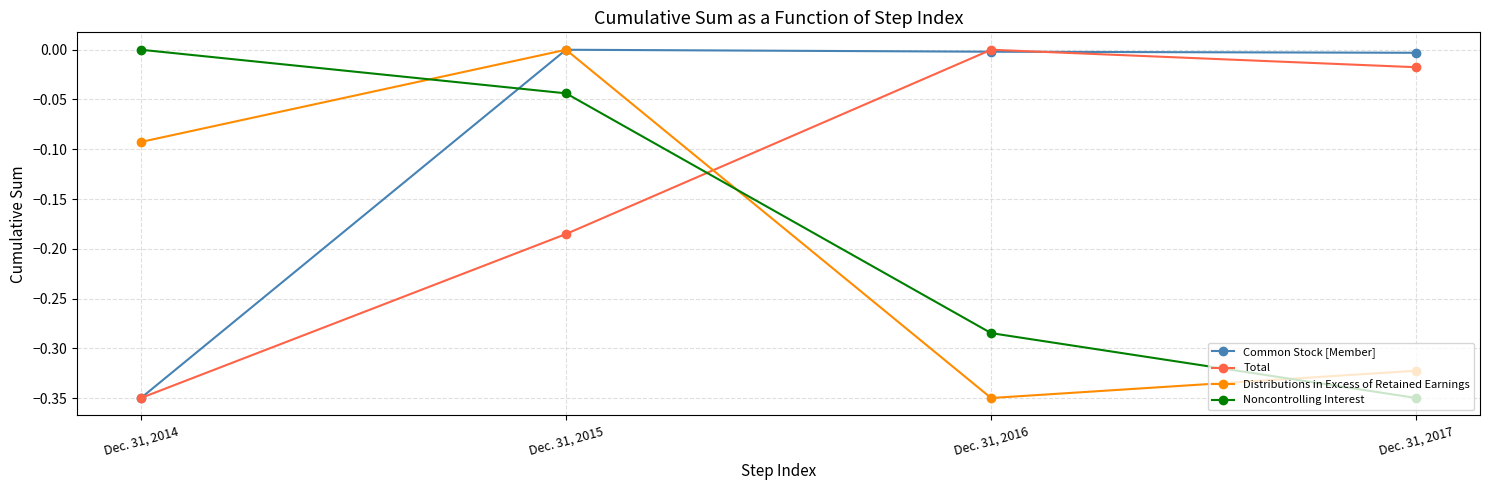

Does the chart have visible grid lines?

Yes